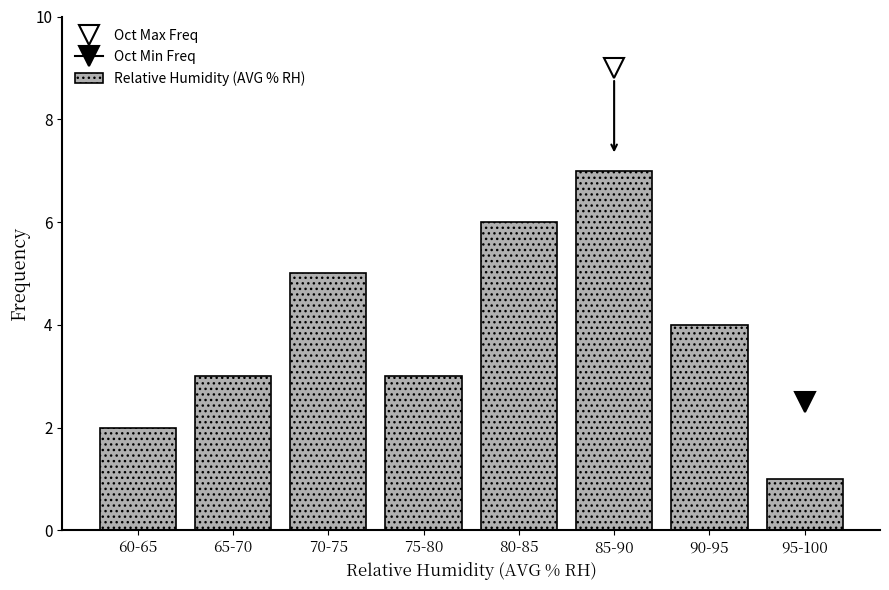

Reading right to left, transcribe all the data shown in this chart.

1	4	7	6	3	5	3	2